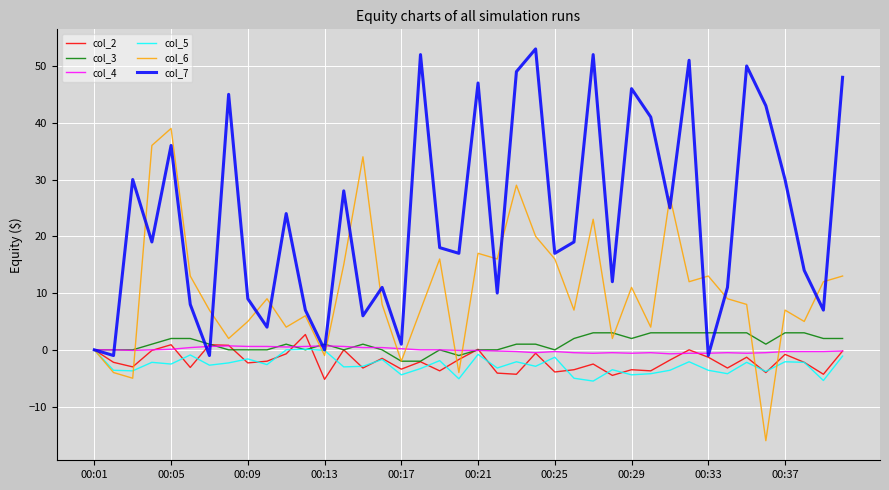

What is the minimum value shown in the chart?

-16.0